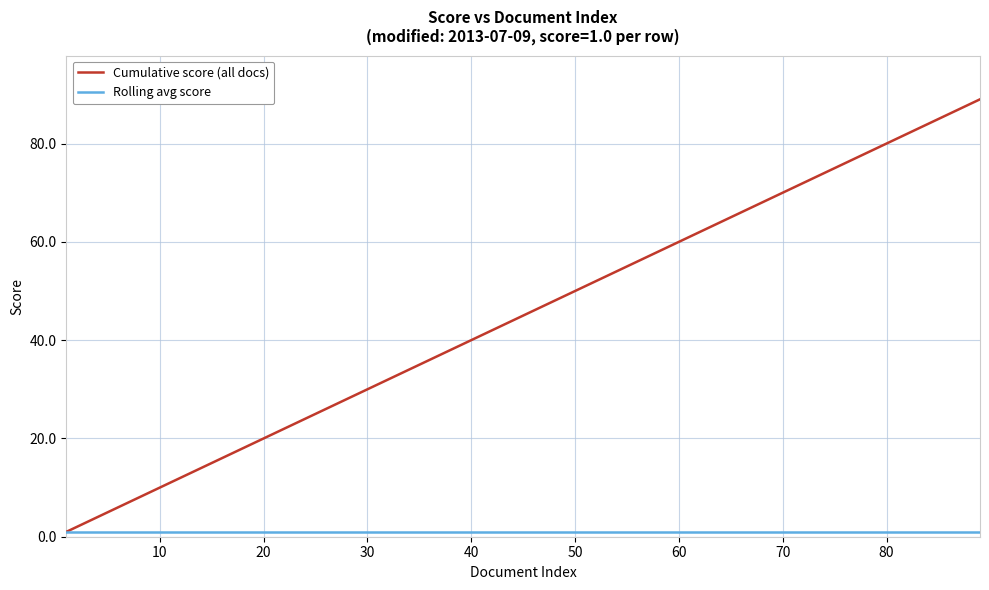

Rank the series by their average value, from lowest to highest.

Rolling avg score, Cumulative score (all docs)